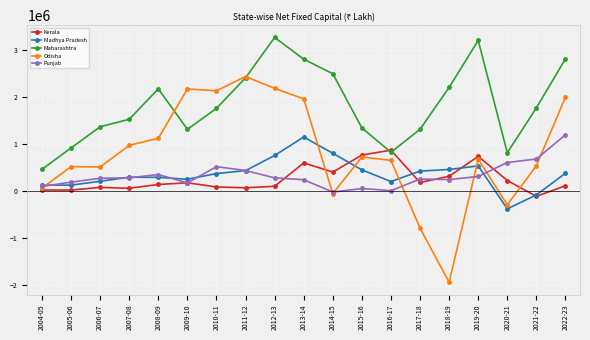

Is the value of Punjab at 2021-22 greater than the value of Kerala at 2012-13?

Yes